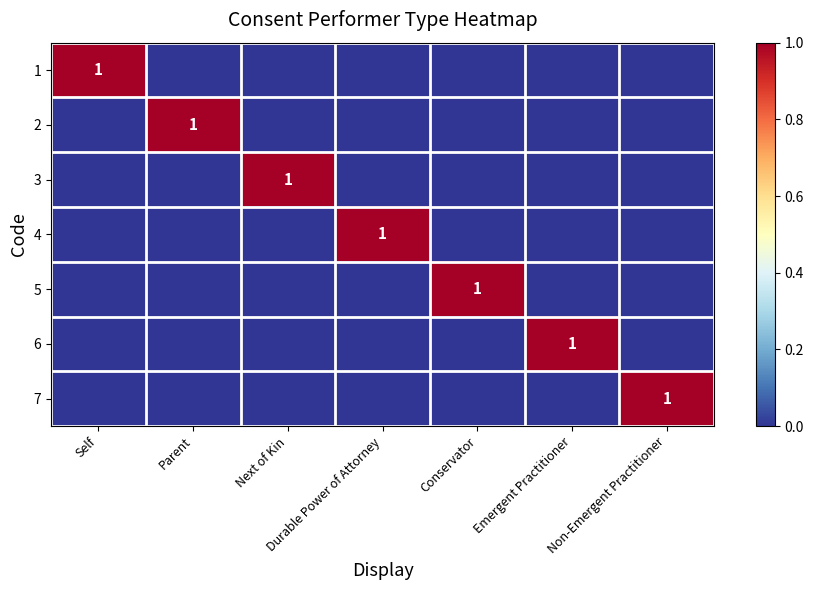

What is the total value across all series at Self?

1